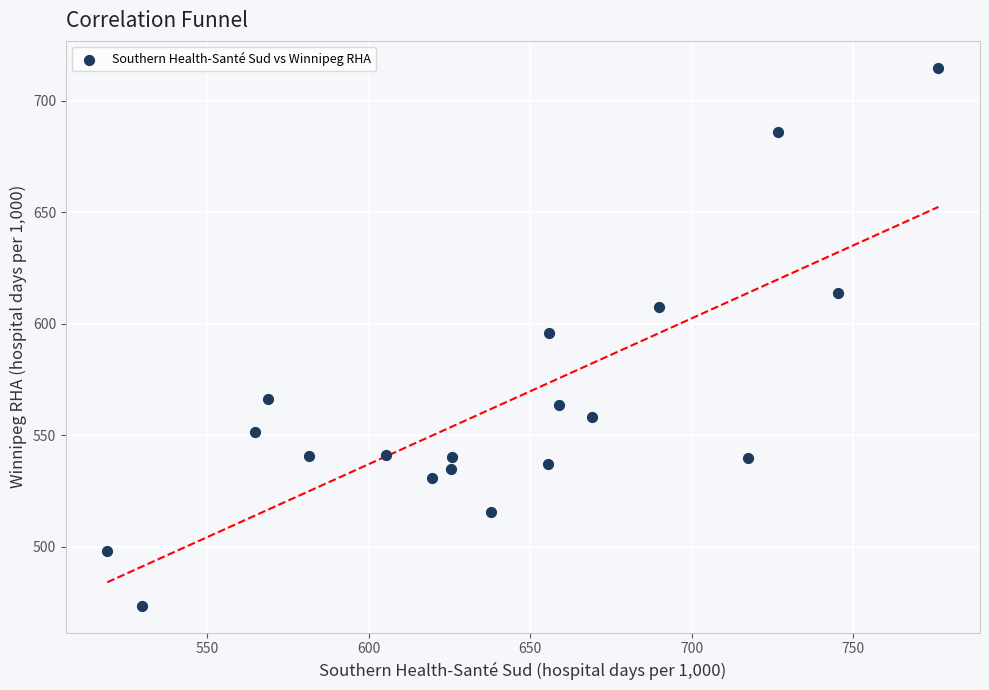

What is the range of Y values (max minus min)?

241.4